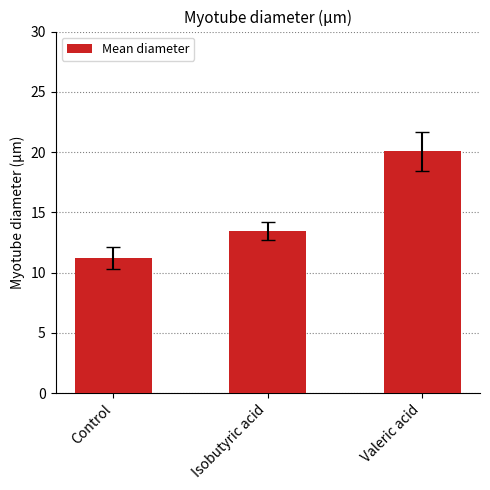

Between Isobutyric acid and Control, which is larger?

Isobutyric acid